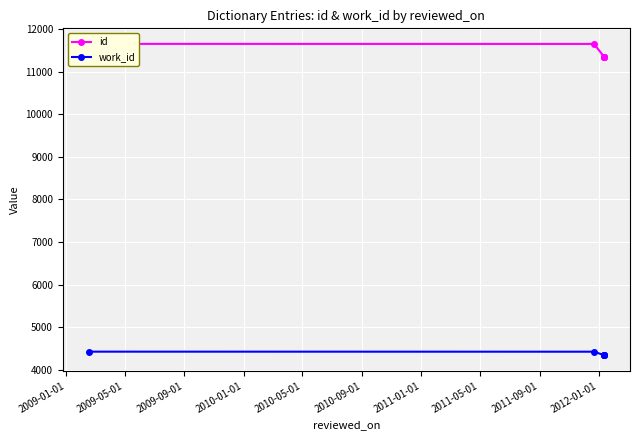

Rank the series at 2009-05-01 from lowest to highest value.

work_id, id